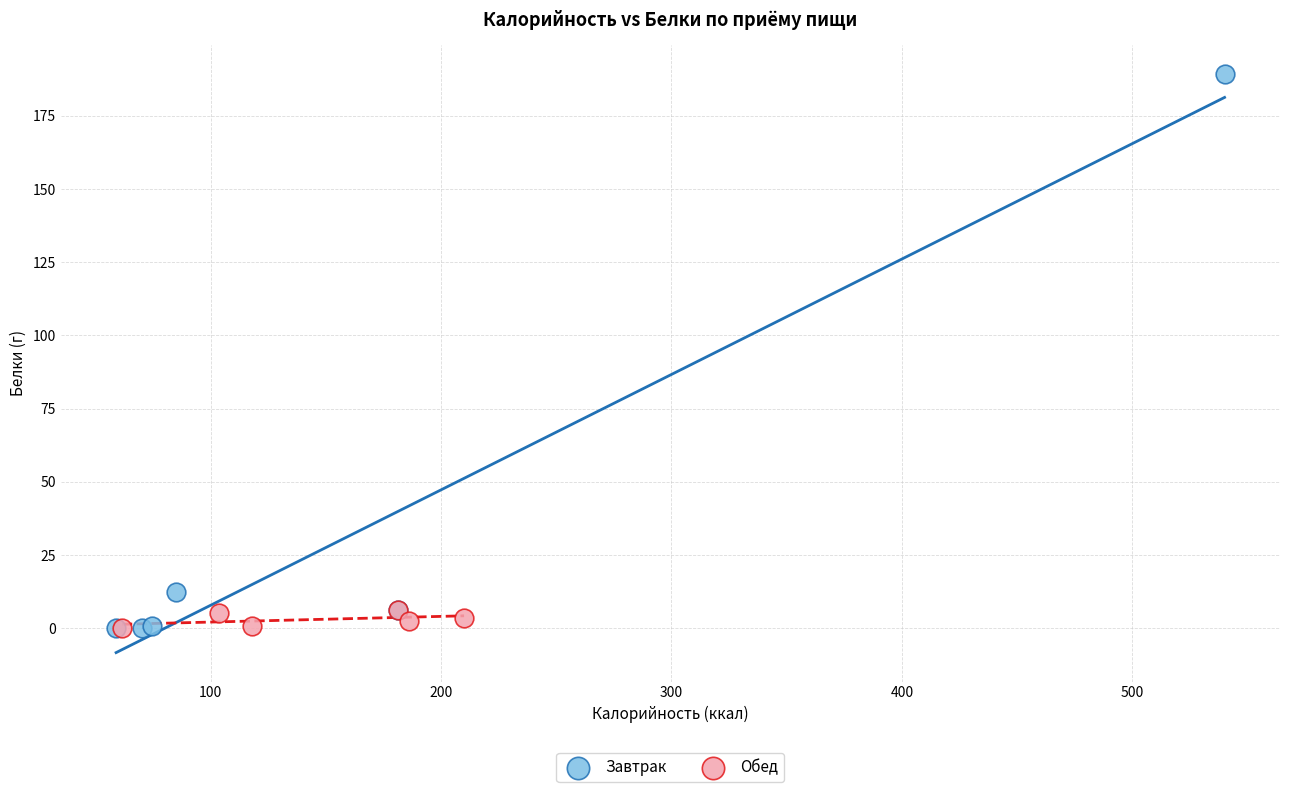

Which series reaches the maximum Y coordinate?

Завтрак